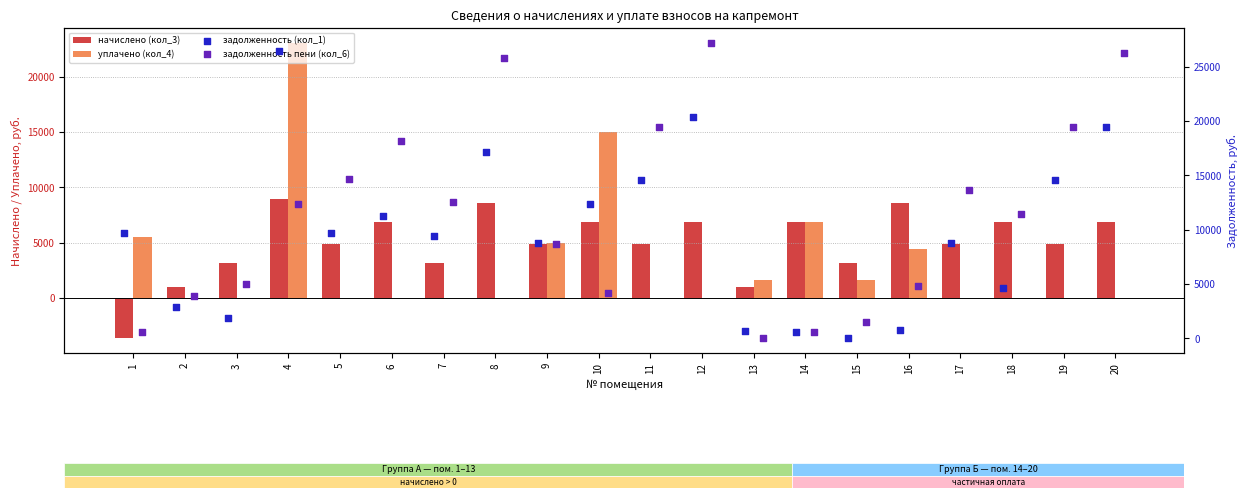

At how many categories does at least one series exceed 14682?

8